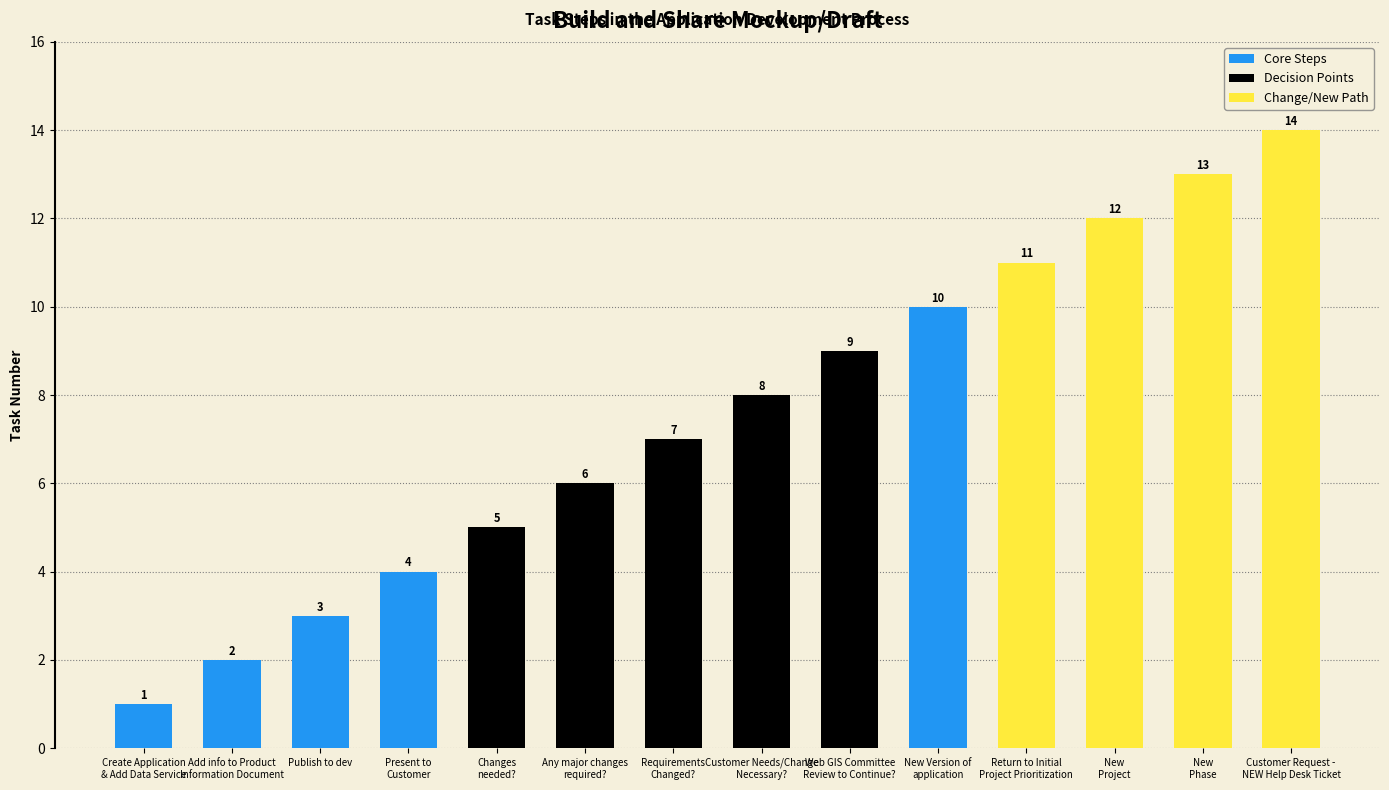

Reading right to left, what are all the values shown in this chart?

14	13	12	11	10	9	8	7	6	5	4	3	2	1